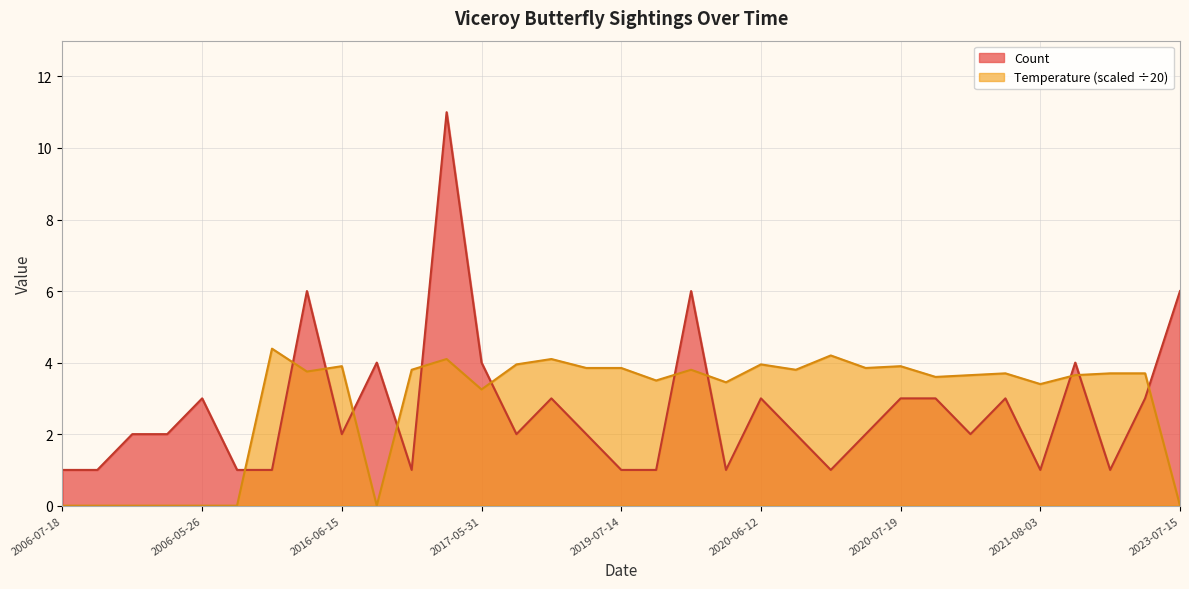

At which category does Temperature reach its first local peak?

2002-08-10